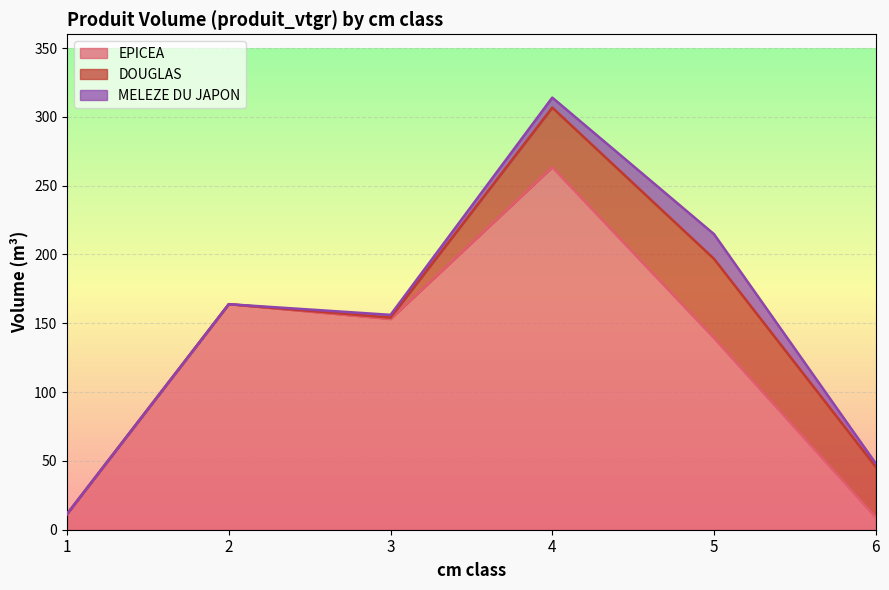

True or false: EPICEA and DOUGLAS cross at least once.

True